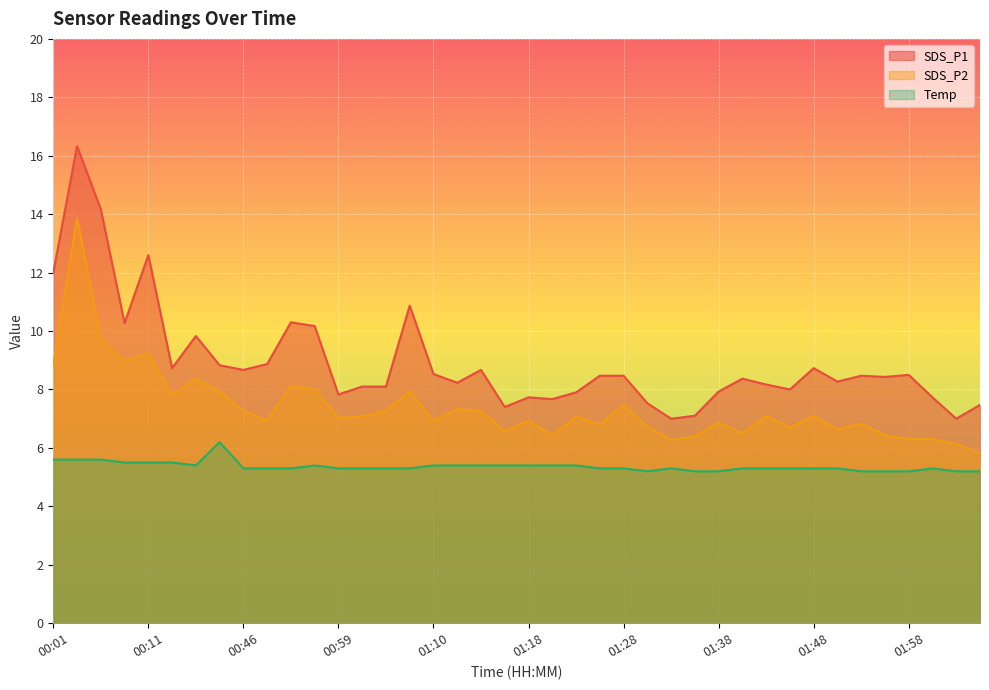

What is the approximate value of Temp at 01:33?

5.3